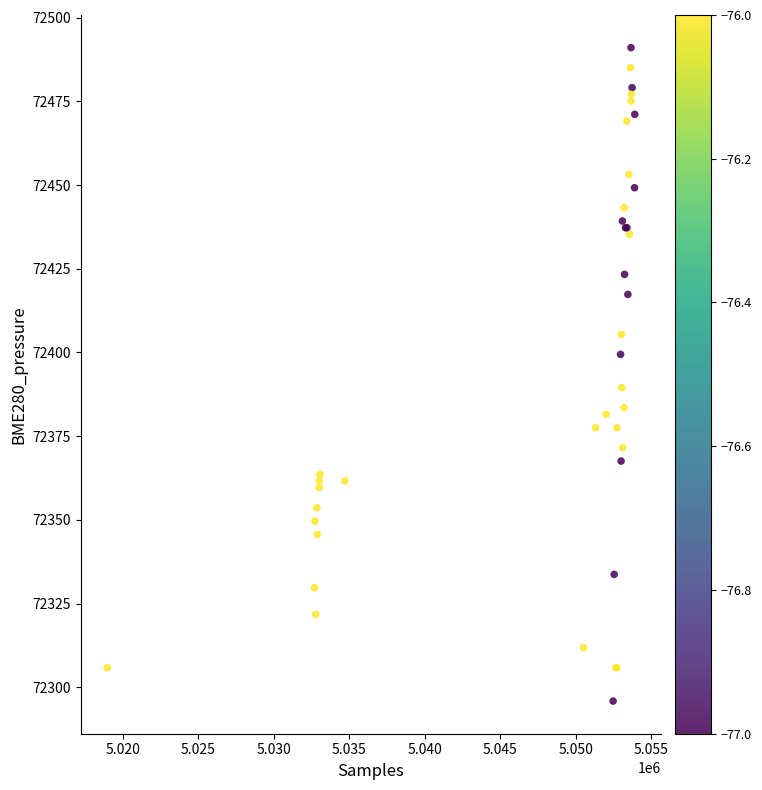

What Y value in the scatter plot is closest to 72393?

72389.5